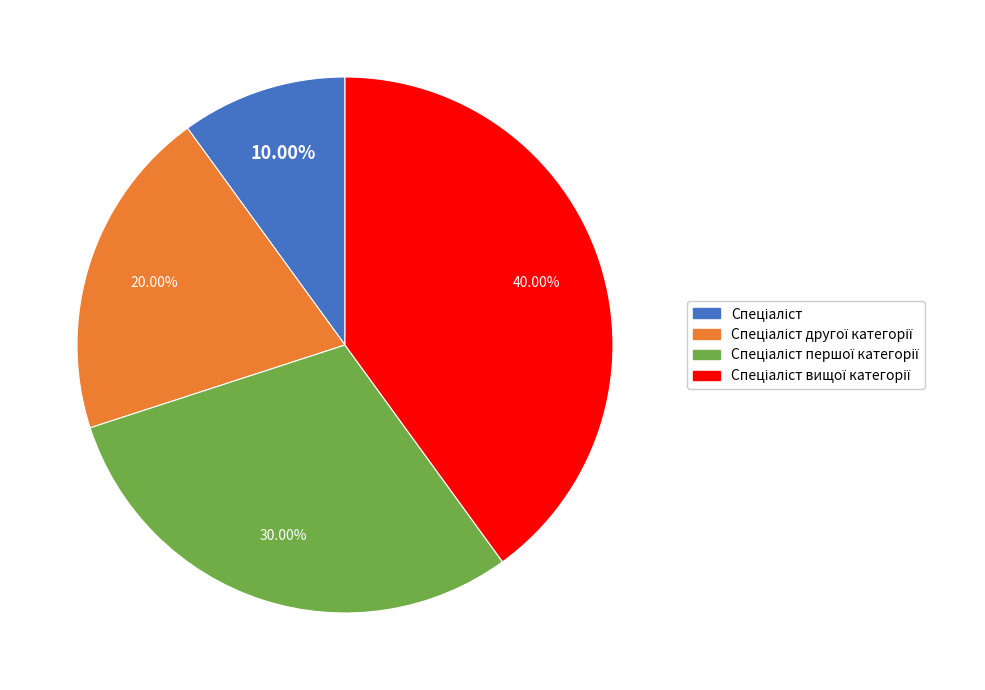

Is there a majority slice in this chart?

No